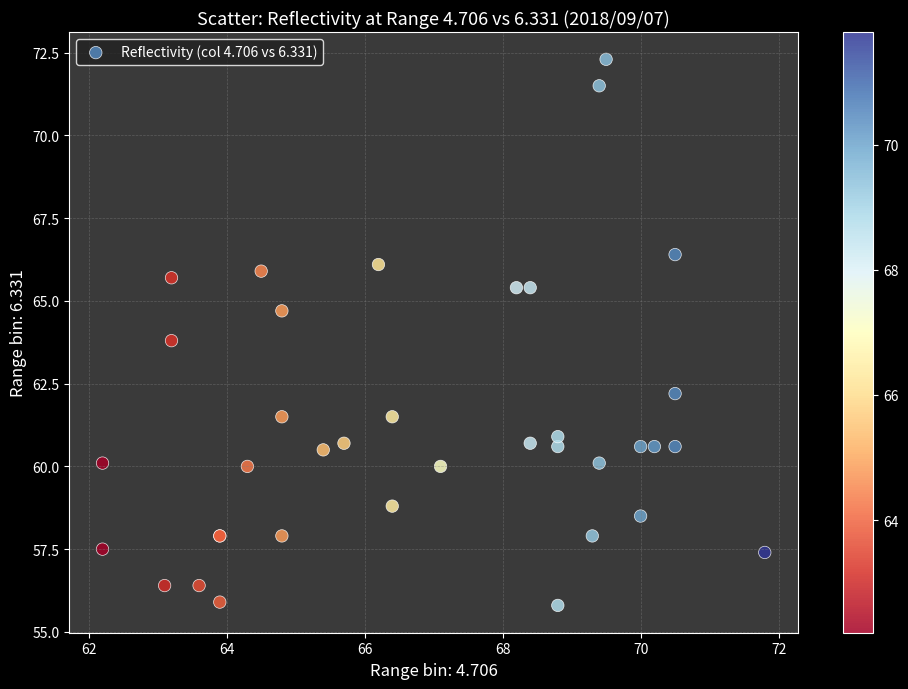

What Y value in the scatter plot is closest to 64?

63.8